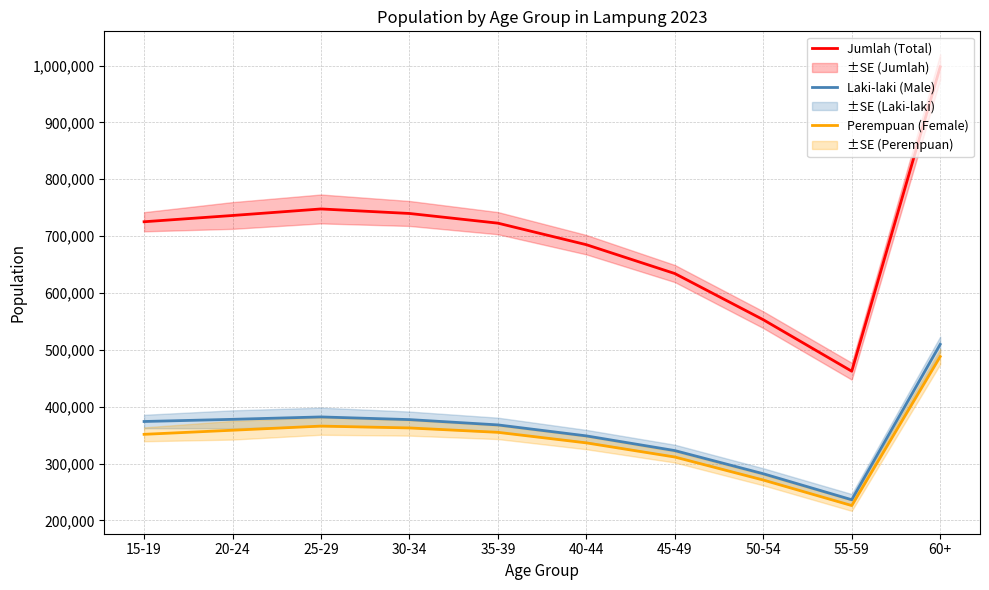

How many lines are shown in the chart?

3